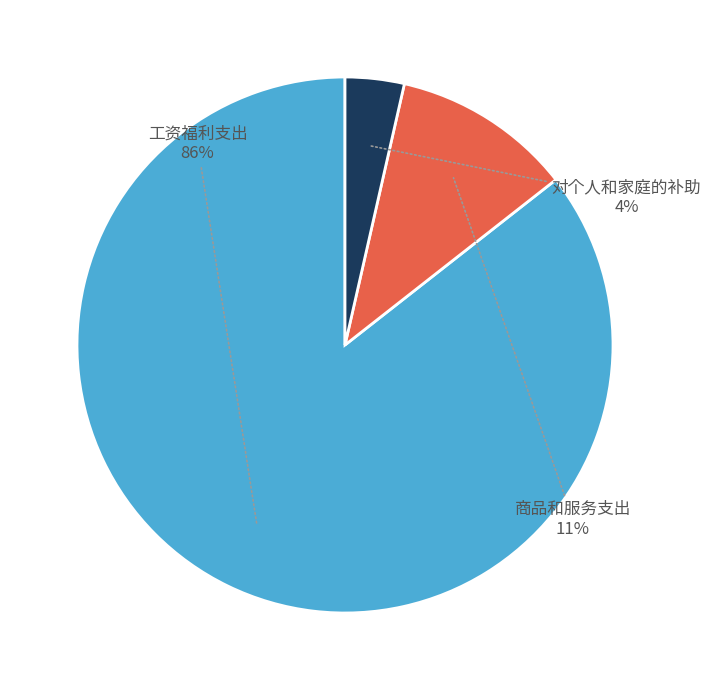

To the nearest percent, what is the average slice percentage?

33%